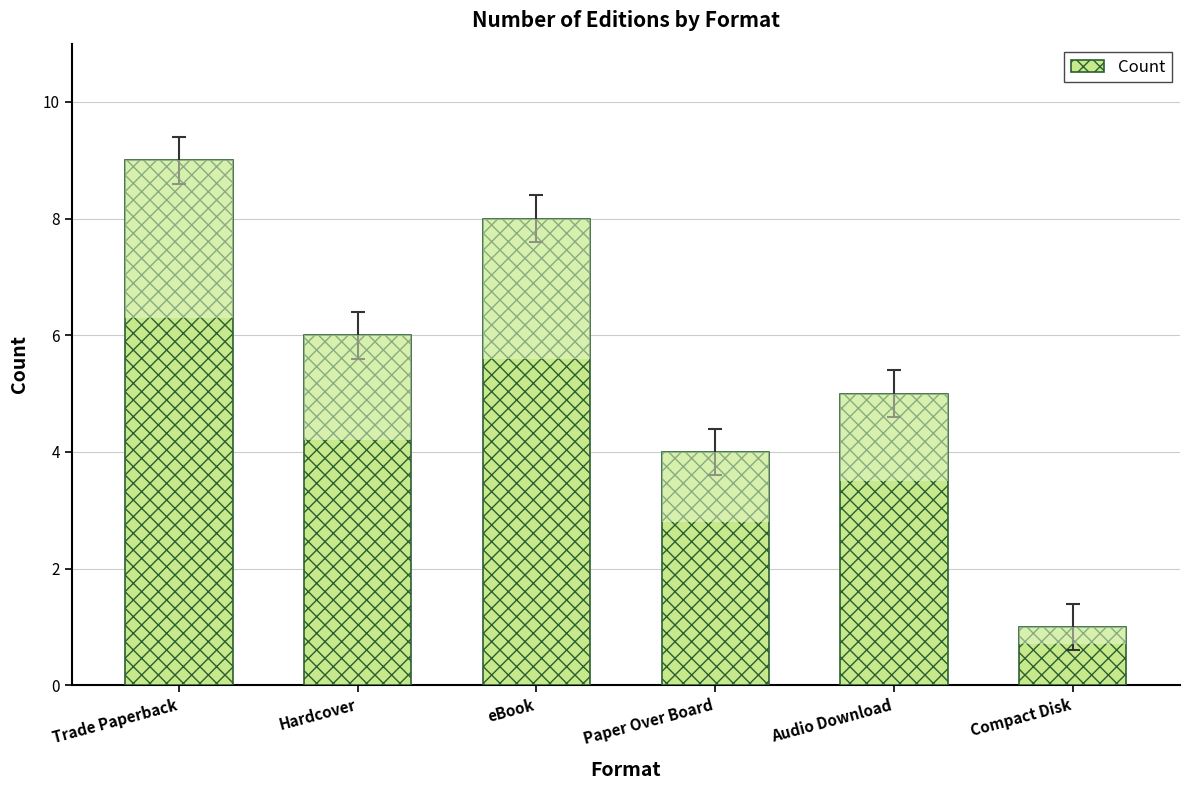

What is the value of the 4th bar from the left?

4